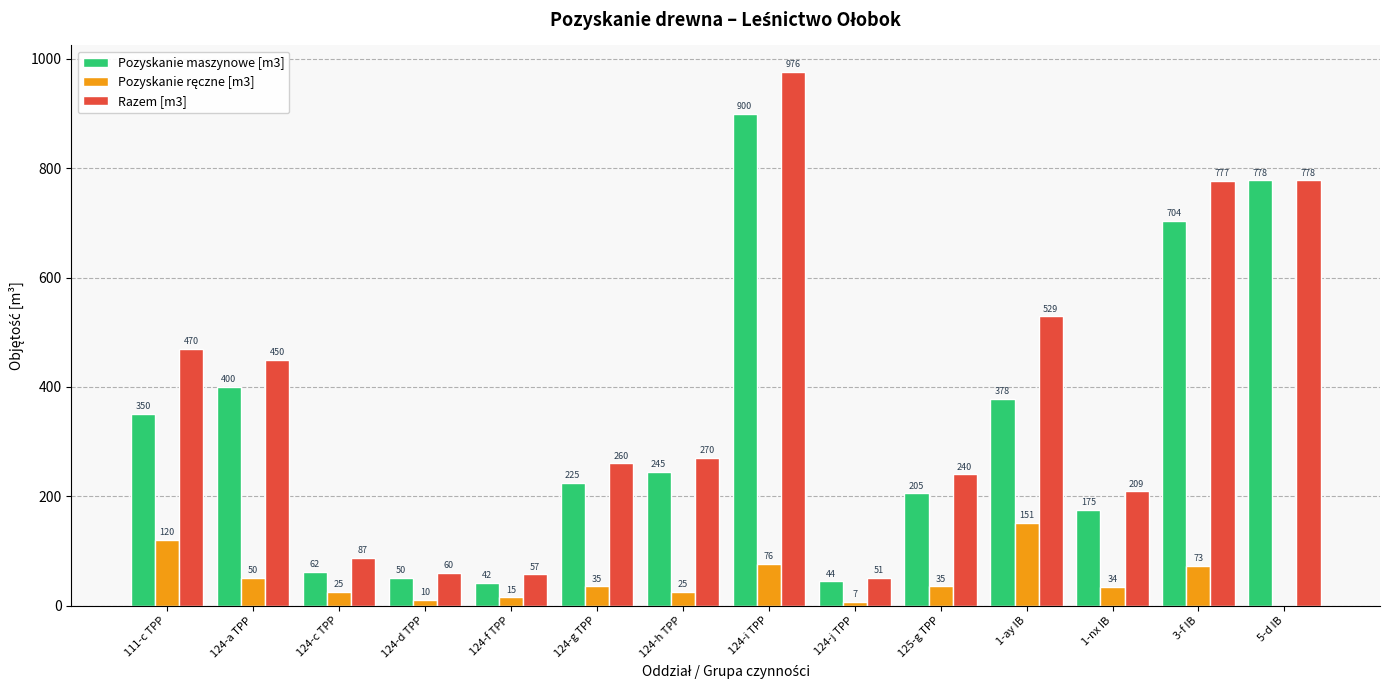

Between 124-a TPP and 124-d TPP, which series saw the biggest shift?

Razem [m3]